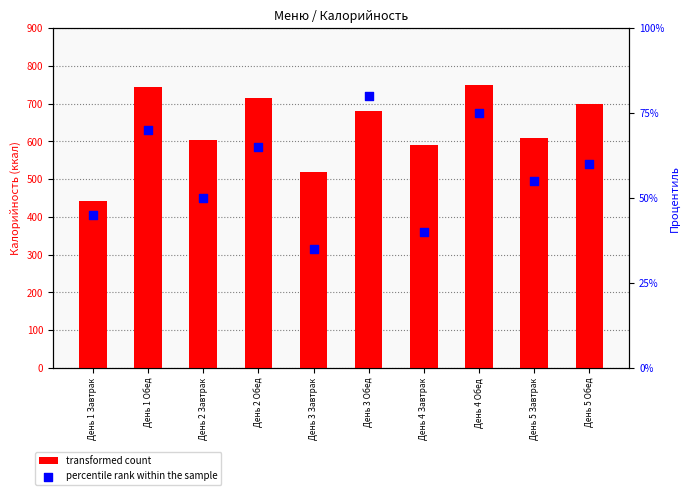

What are all the series names shown in the legend?

transformed count, percentile rank within the sample